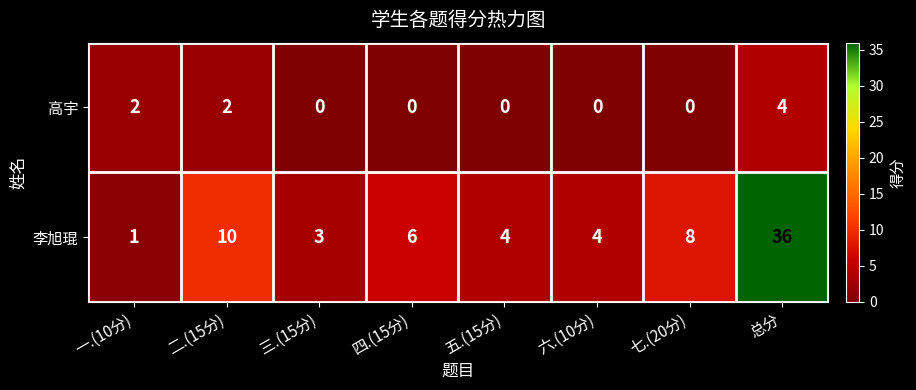

Where does the 李旭琨 series first go above 6?

二.(15分)